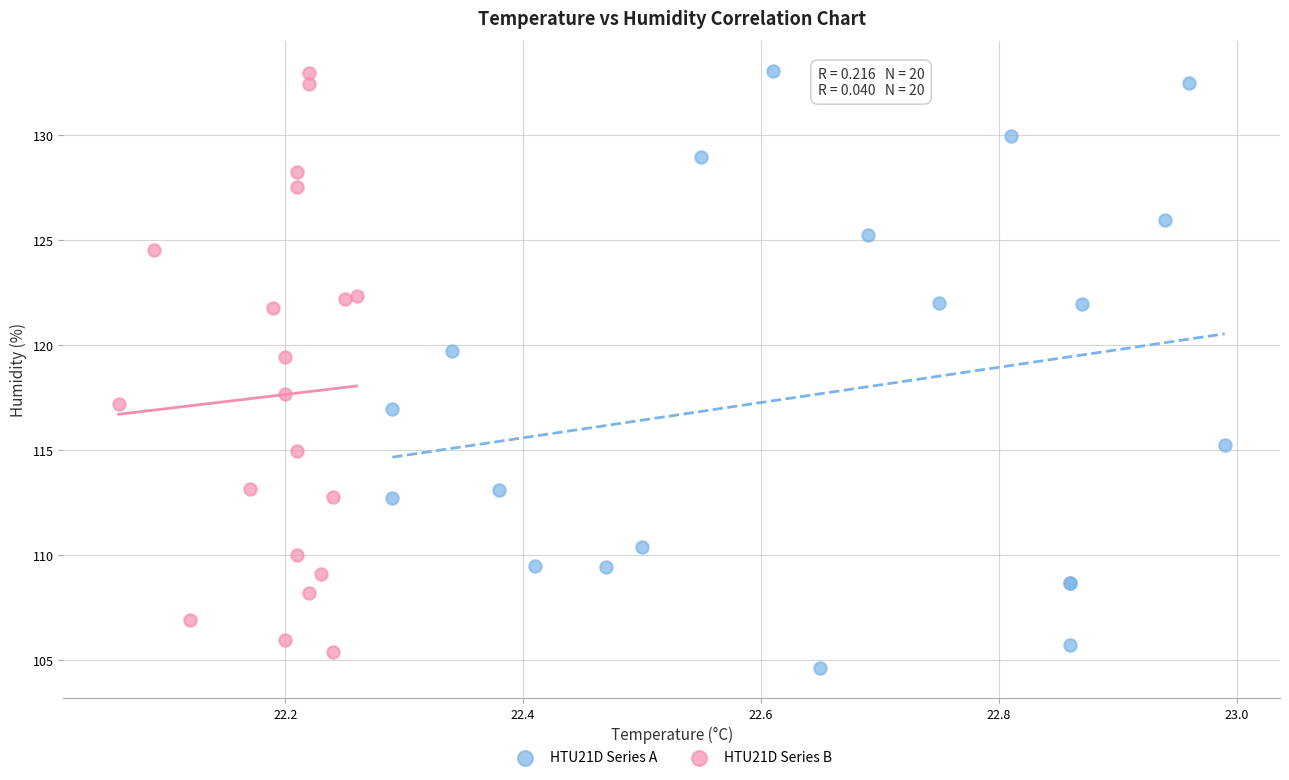

Which series reaches the minimum Y coordinate?

HTU21D Series A